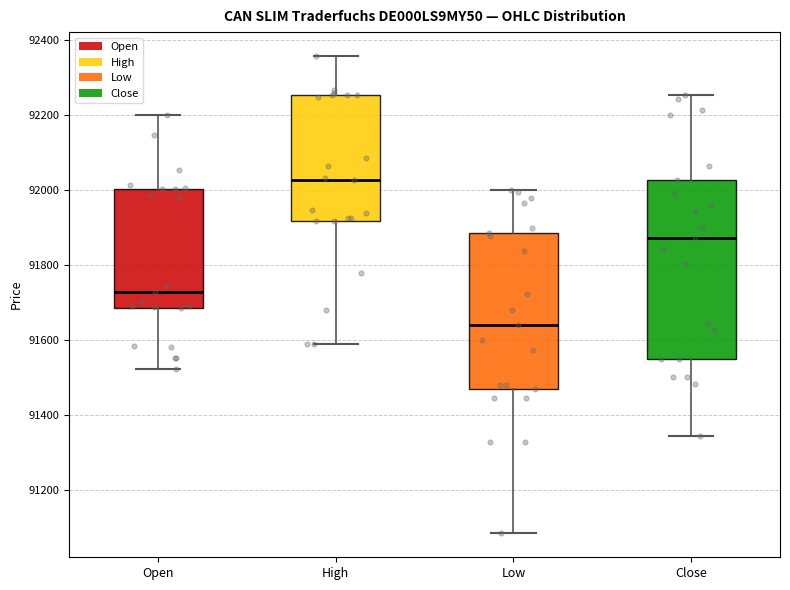

Reading left to right, read every box against the y-axis: the position of its median line, the range the box covers, and the ends of its whiskers. The values are not printed on the chart, so give them approximately, as read against the axis.

Open: median 91720, box 91680 to 92000, whiskers 91520 to 92200
High: median 92020, box 91920 to 92260, whiskers 91580 to 92360
Low: median 91640, box 91480 to 91880, whiskers 91080 to 92000
Close: median 91880, box 91540 to 92020, whiskers 91340 to 92260